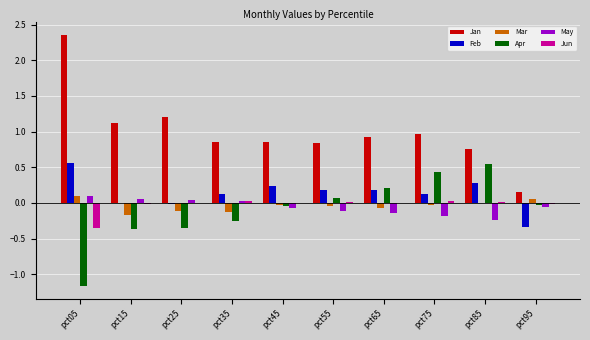

What are all the series names shown in the legend?

Jan, Feb, Mar, Apr, May, Jun